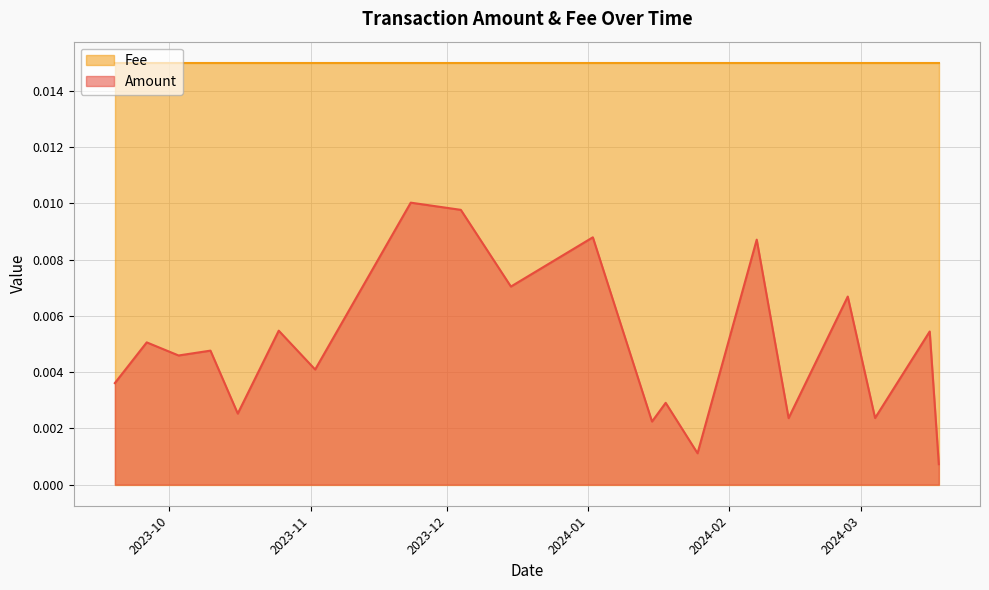

Which category has the lowest value in the Amount series?

2024-03-18